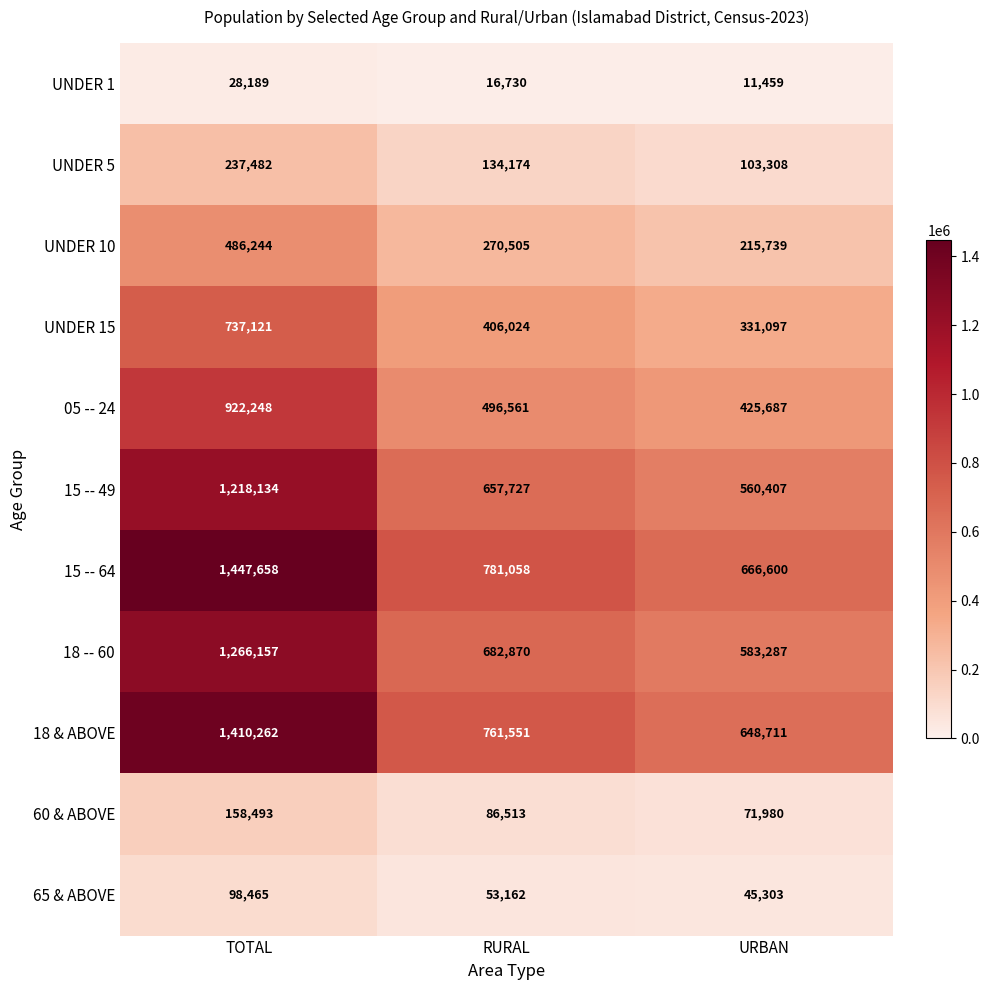

Which series has the widest spread of values?

15 -- 64